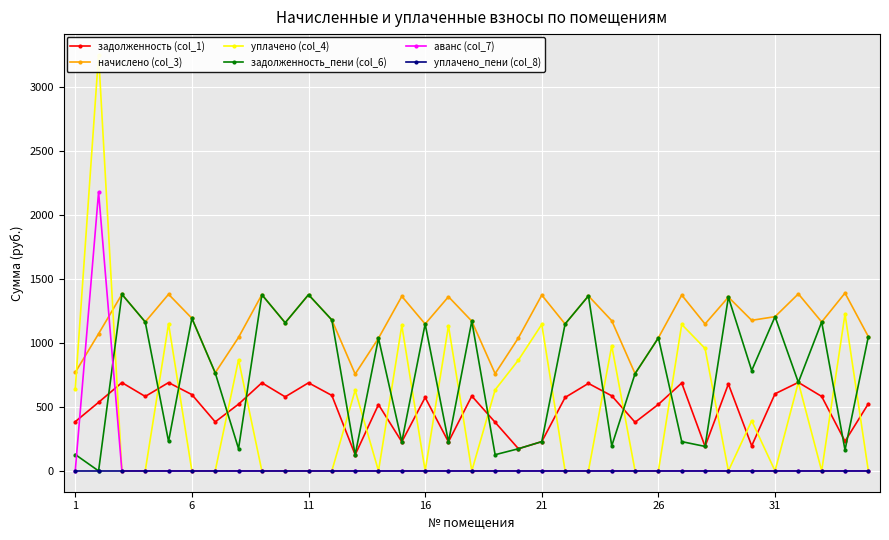

Is this an area chart (filled region under the line)?

No